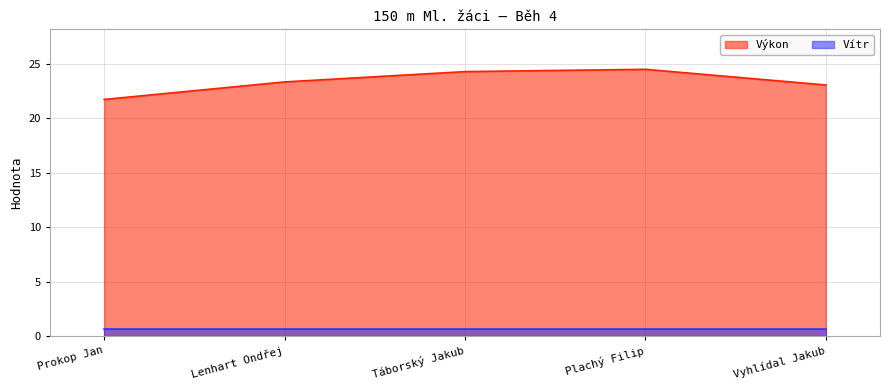

What position from the left is Plachý Filip?

4